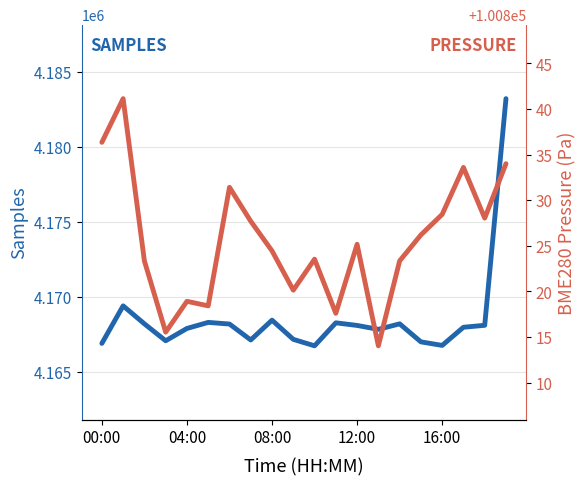

What is the value of the BME280 Pressure point at the 15th from the left?

100823.3